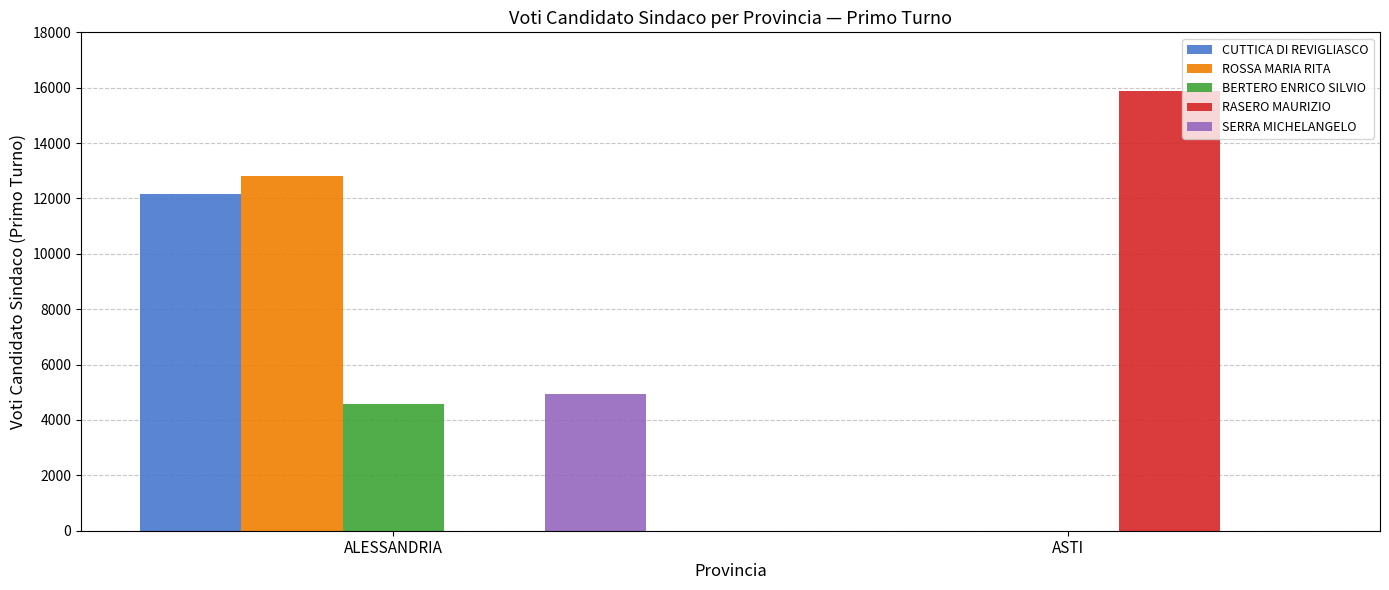

Reading left to right, what are all the values shown in this chart?

CUTTICA DI REVIGLIASCO: ALESSANDRIA=12144	ASTI=0
ROSSA MARIA RITA: ALESSANDRIA=12821	ASTI=0
BERTERO ENRICO SILVIO: ALESSANDRIA=4570	ASTI=0
RASERO MAURIZIO: ALESSANDRIA=0	ASTI=15868
SERRA MICHELANGELO: ALESSANDRIA=4943	ASTI=0